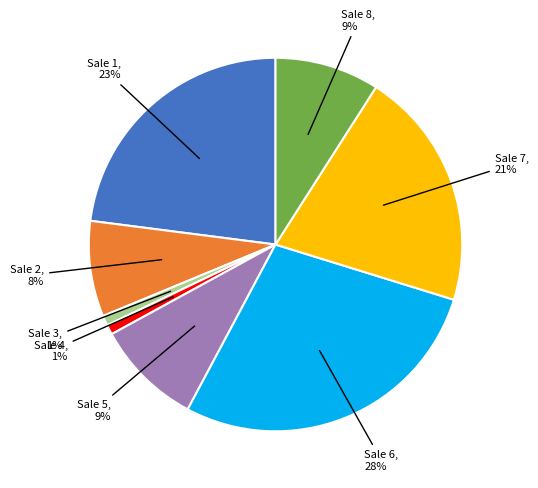

To the nearest percent, what is the average slice percentage?

12%